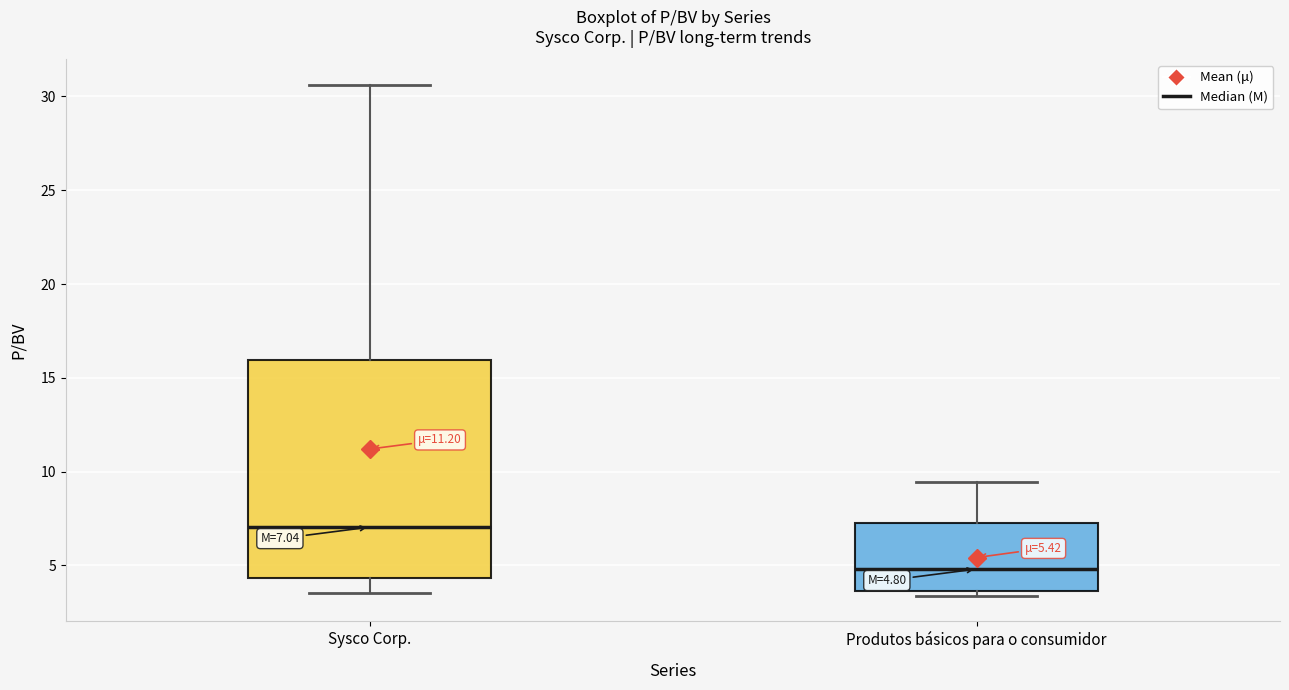

Comparing the boxes themselves (not the whiskers), which one is the tallest?

Sysco Corp.